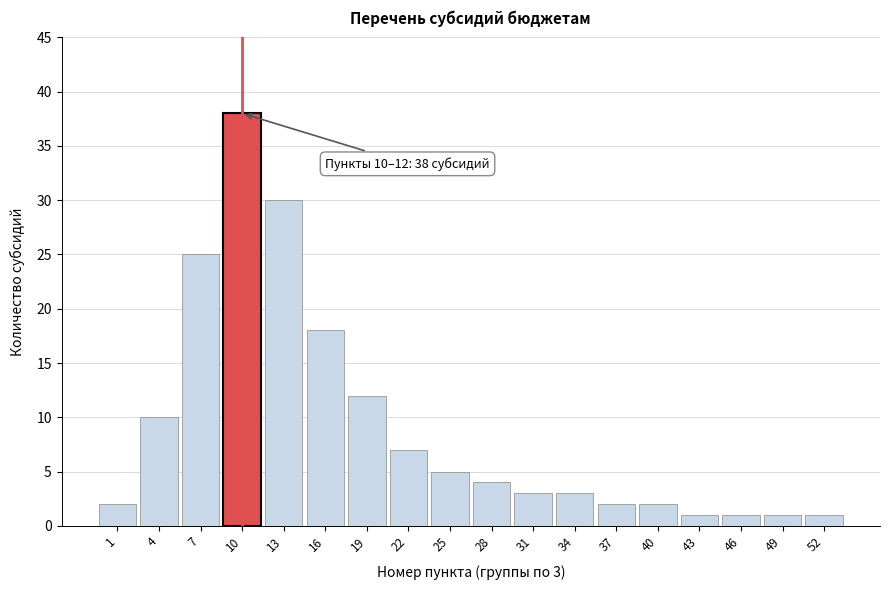

Reading left to right, list all the values displayed in this chart.

1=2	4=10	7=25	10=38	13=30	16=18	19=12	22=7	25=5	28=4	31=3	34=3	37=2	40=2	43=1	46=1	49=1	52=1